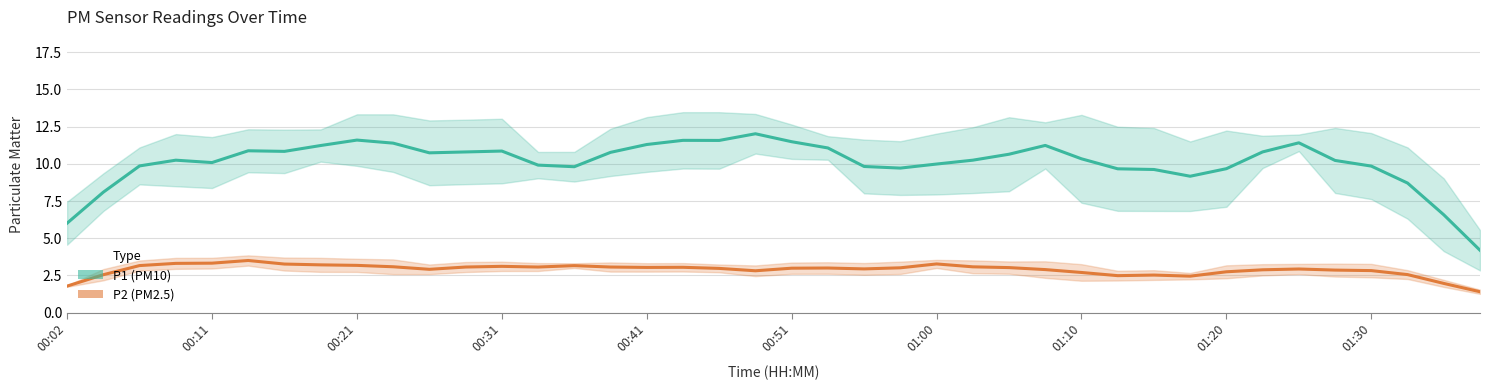

What are all the series names shown in the legend?

P1 (PM10), P2 (PM2.5)